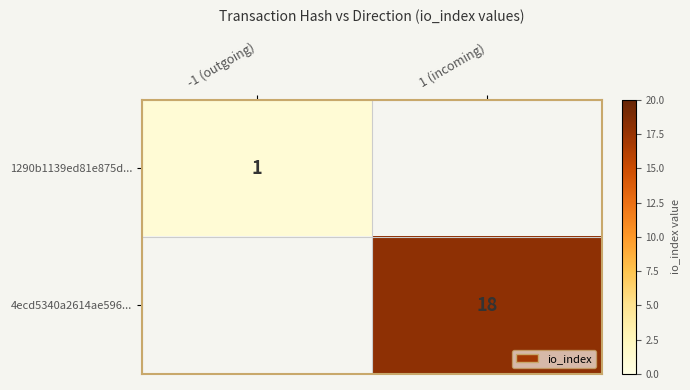

The value of 4ecd5340a2614ae596... at 1 (incoming) is 18. True or false?

True